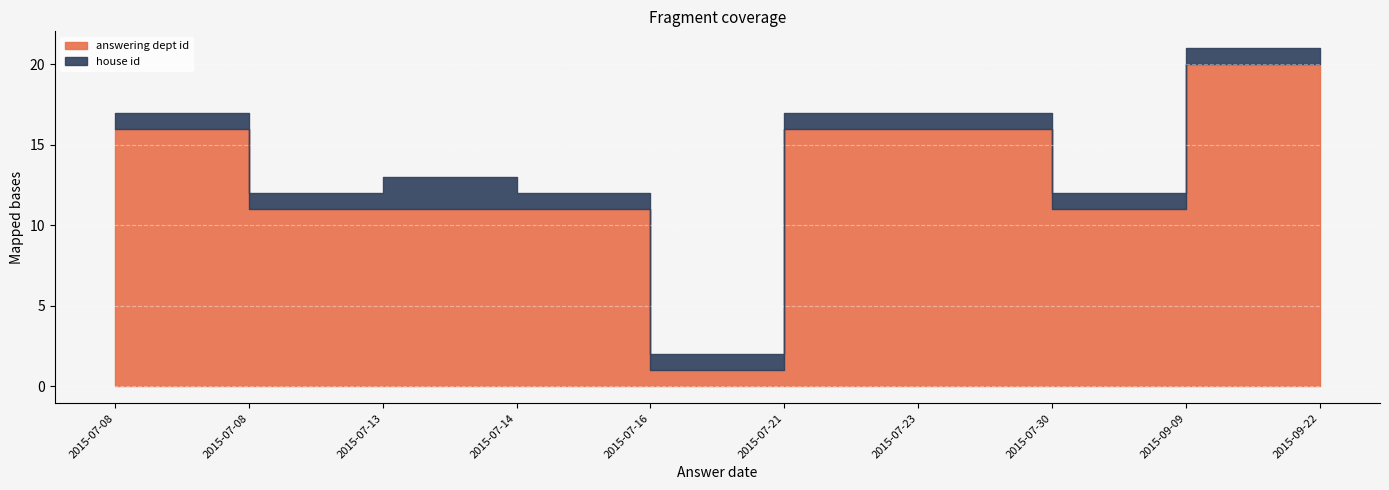

Reading left to right, extract all data points from this chart.

answering dept id: 2015-07-08=16	2015-07-08=11	2015-07-13=11	2015-07-14=11	2015-07-16=1	2015-07-21=16	2015-07-23=16	2015-07-30=11	2015-09-09=20	2015-09-22=20
house id: 2015-07-08=1	2015-07-08=1	2015-07-13=2	2015-07-14=1	2015-07-16=1	2015-07-21=1	2015-07-23=1	2015-07-30=1	2015-09-09=1	2015-09-22=1